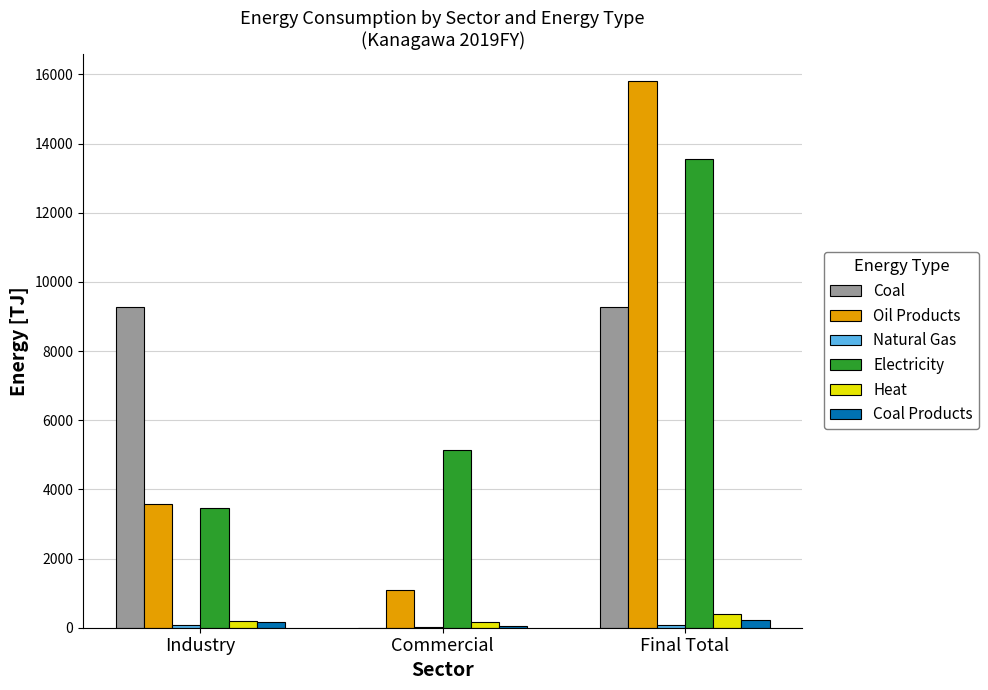

Between Industry and Final Total, which series saw the biggest shift?

Oil Products